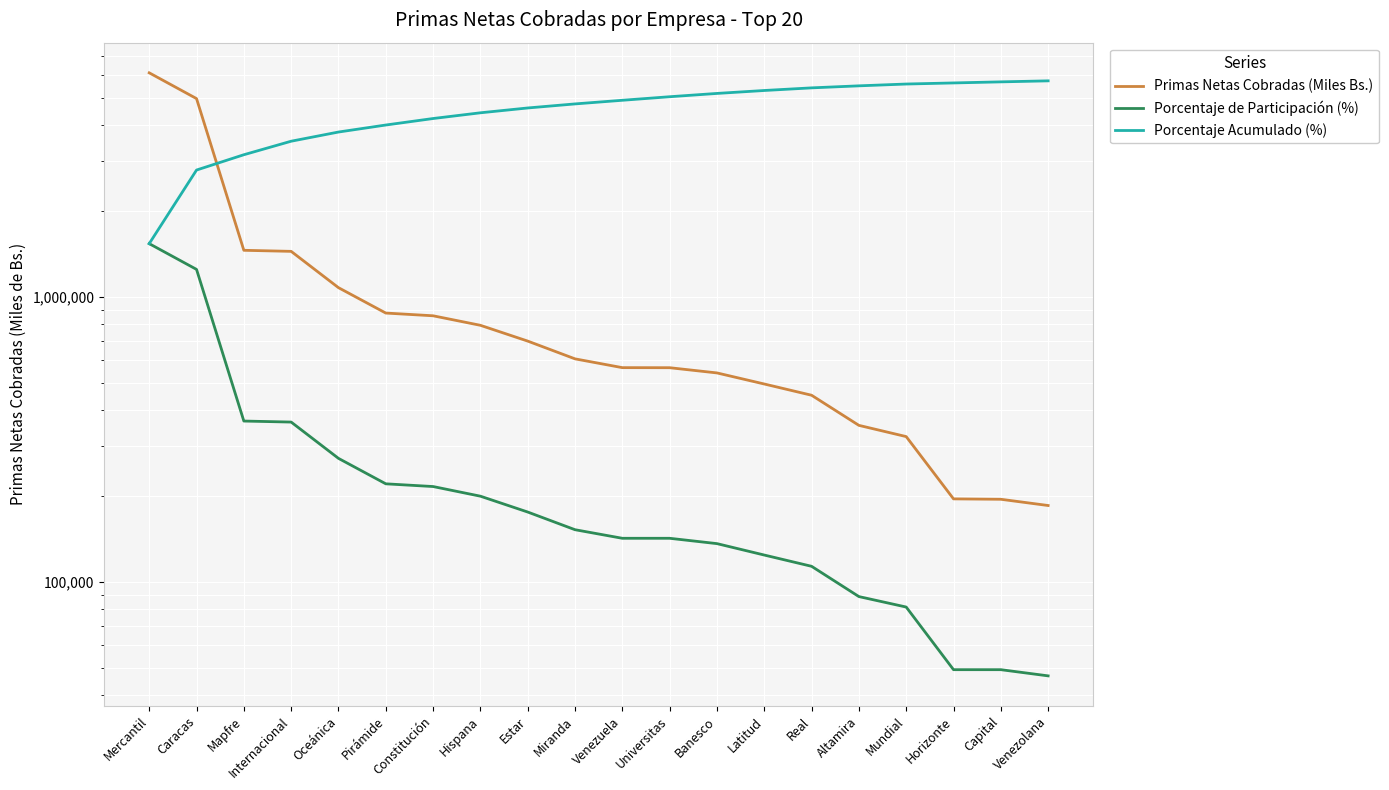

Is it true that Primas Netas Cobradas (Miles Bs.) equals 564062.2 at Universitas?

True